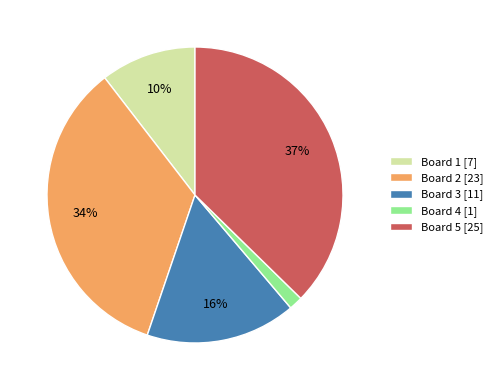

To the nearest percent, what percentage of the pie is Board 3 [11]?

16%